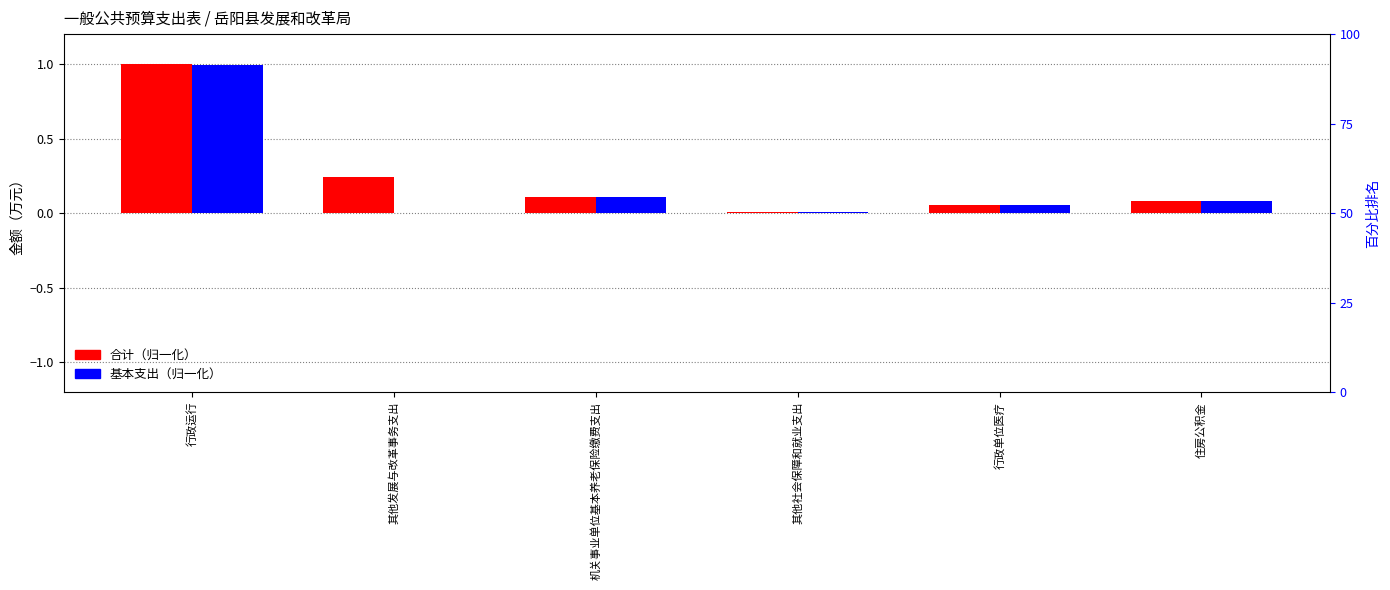

Reading right to left, list all the values displayed in this chart.

合计: 住房公积金=0.1	行政单位医疗=0.1	其他社会保障和就业支出=0.0	机关事业单位基本养老保险缴费支出=0.1	其他发展与改革事务支出=0.2	行政运行=1.0
基本支出: 住房公积金=0.1	行政单位医疗=0.1	其他社会保障和就业支出=0.0	机关事业单位基本养老保险缴费支出=0.1	其他发展与改革事务支出=0.0	行政运行=1.0